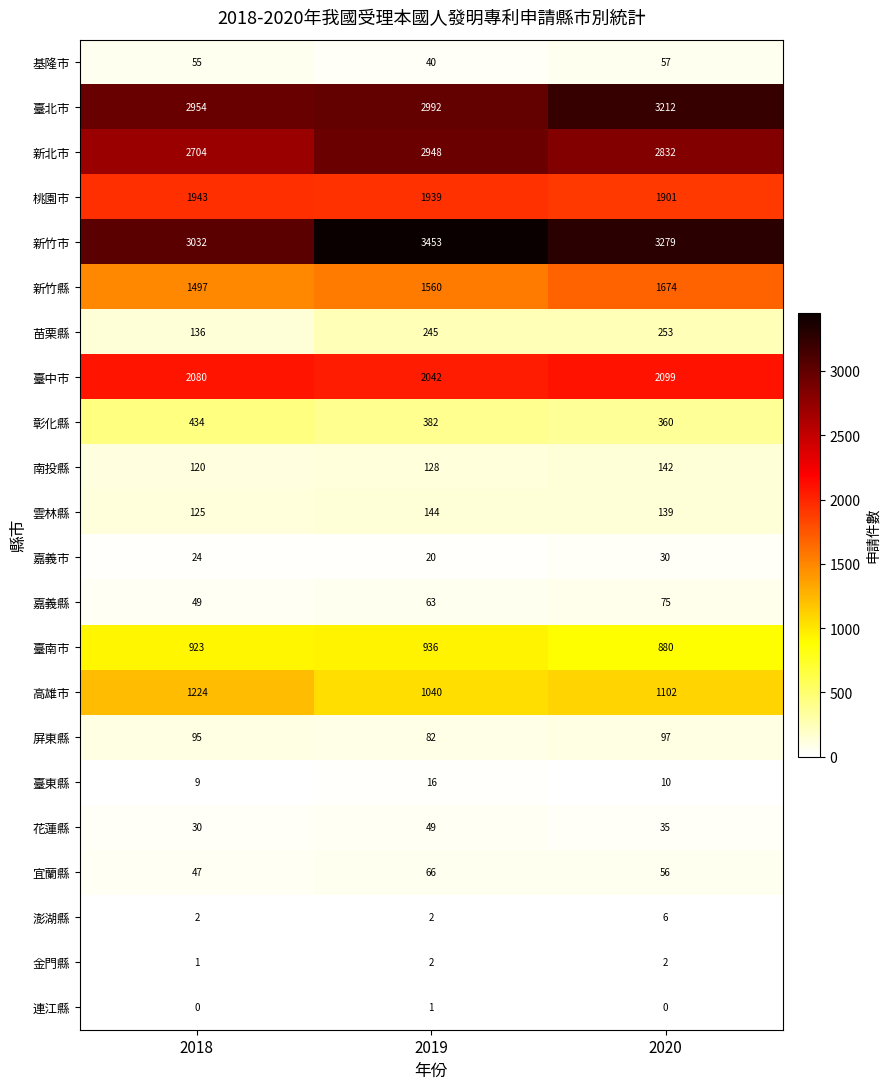

Which series changed the most between 2019 and 2020?

臺北市